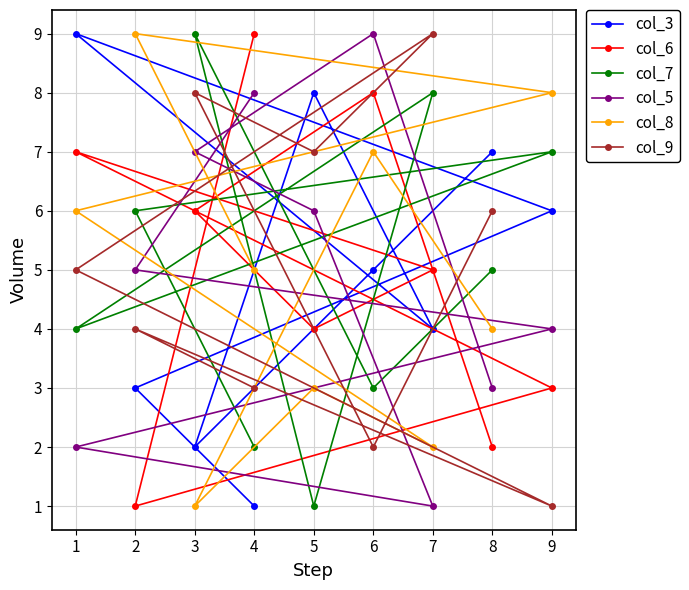

How many data points in col_8 are less than 5?

4